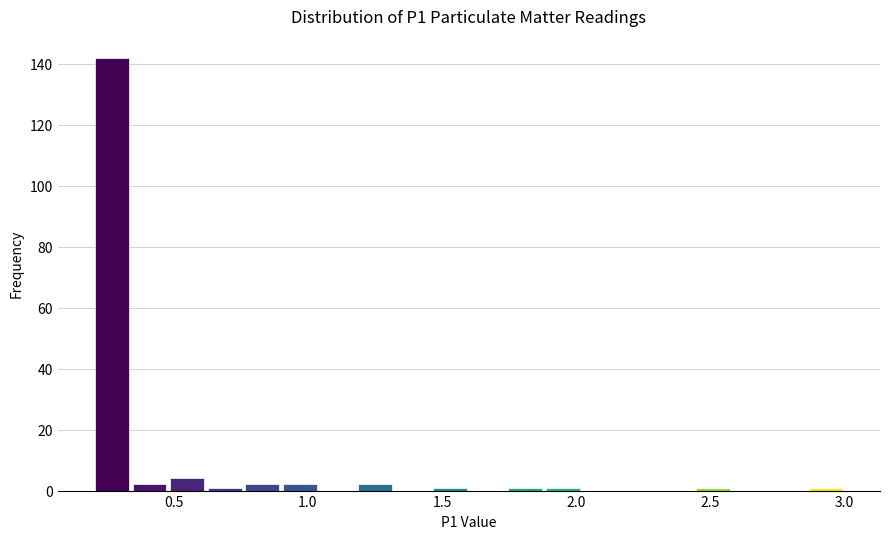

Around what value on the x-axis is the tallest bar? Give the approximate position of its centre, as read against the axis.

0.25